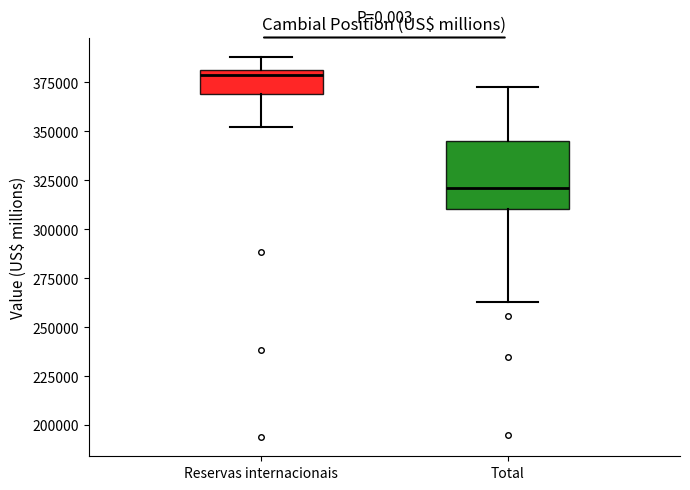

Comparing the boxes themselves (not the whiskers), which one is the tallest?

Total